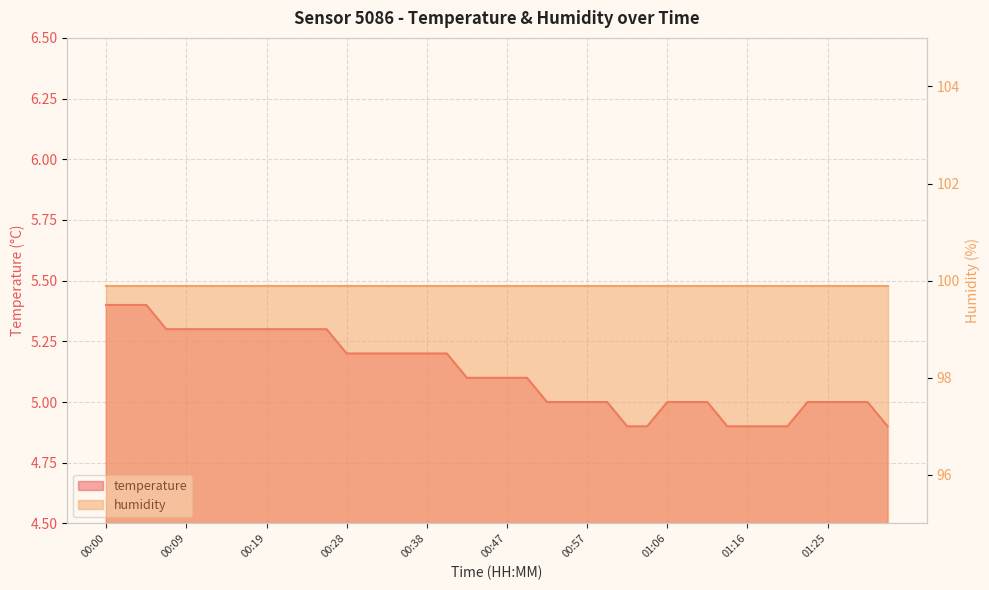

Rank the categories by value from lowest to highest.

01:01, 01:04, 01:13, 01:16, 01:18, 01:20, 01:32, 00:52, 00:54, 00:57, 00:59, 01:06, 01:09, 01:11, 01:23, 01:25, 01:28, 01:30, 00:43, 00:45, 00:47, 00:50, 00:28, 00:31, 00:33, 00:35, 00:38, 00:40, 00:07, 00:09, 00:12, 00:14, 00:16, 00:19, 00:21, 00:23, 00:26, 00:00, 00:02, 00:04